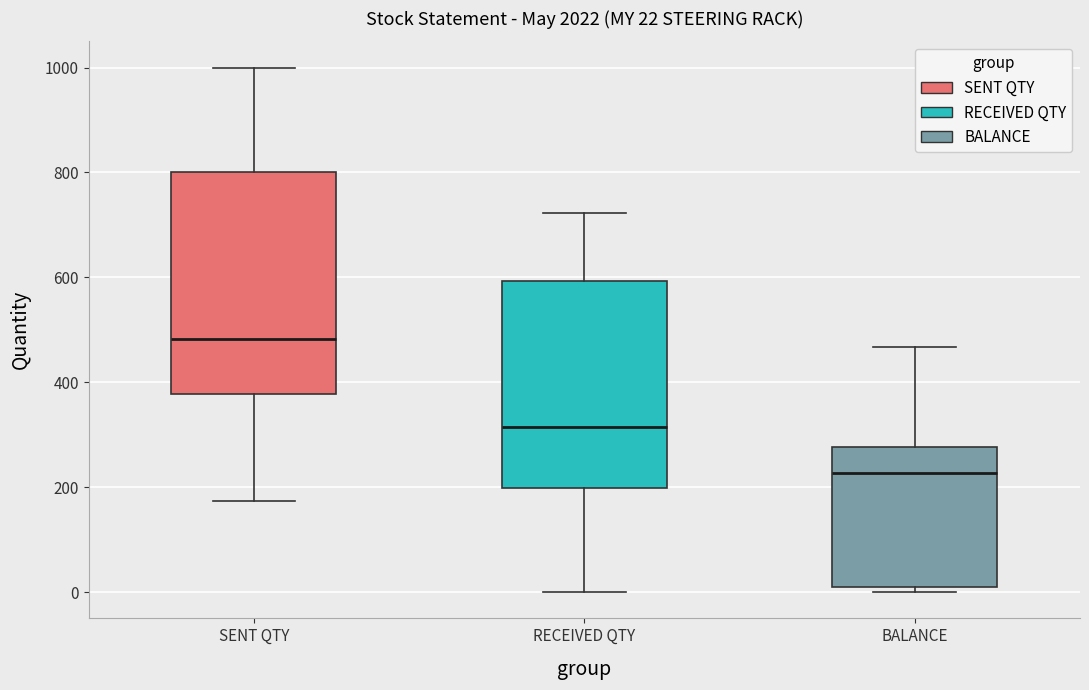

Which box has the highest median line?

SENT QTY